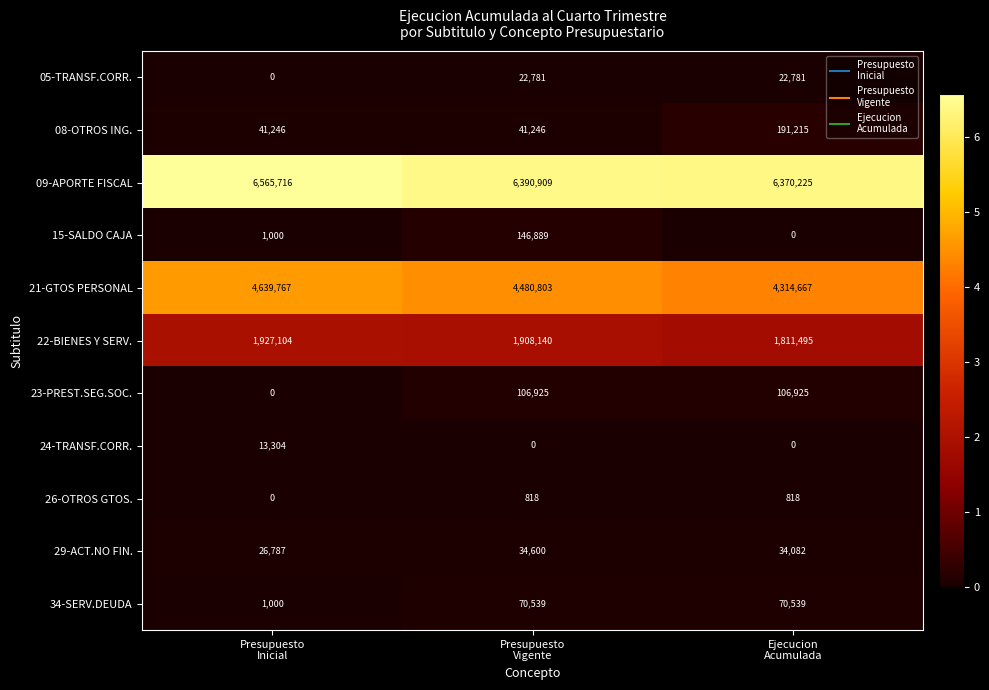

How many categories are shown in the chart?

3